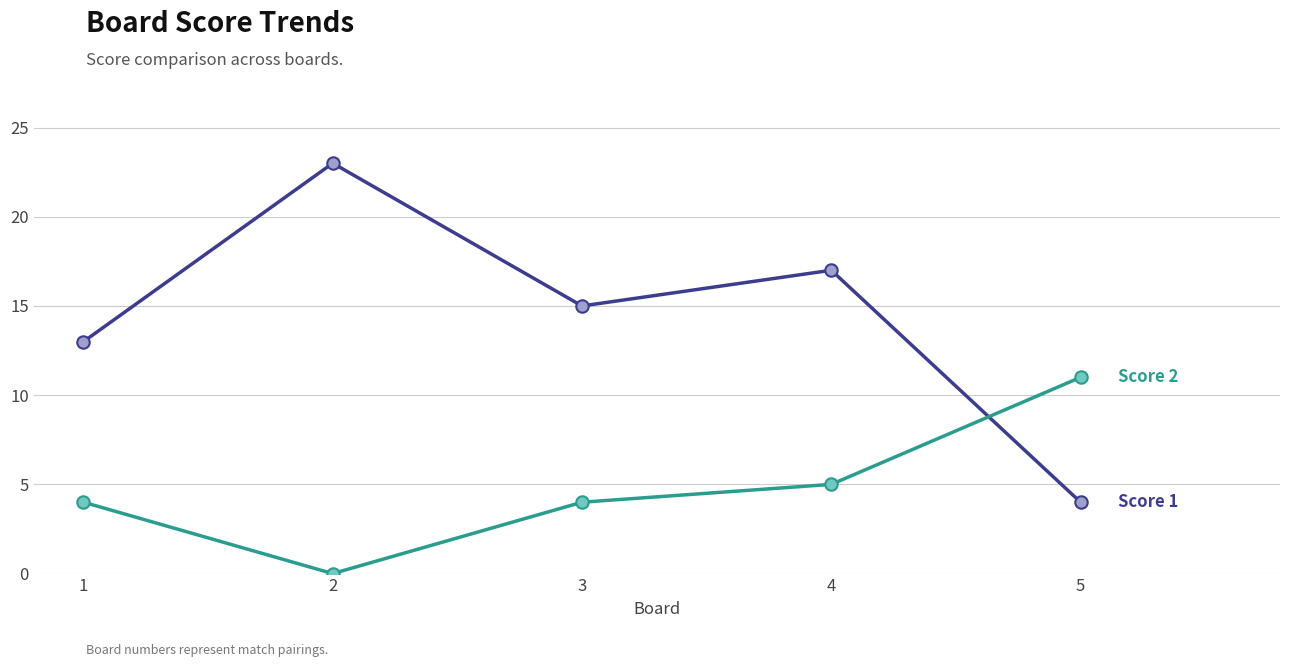

What is the greatest value displayed?

23